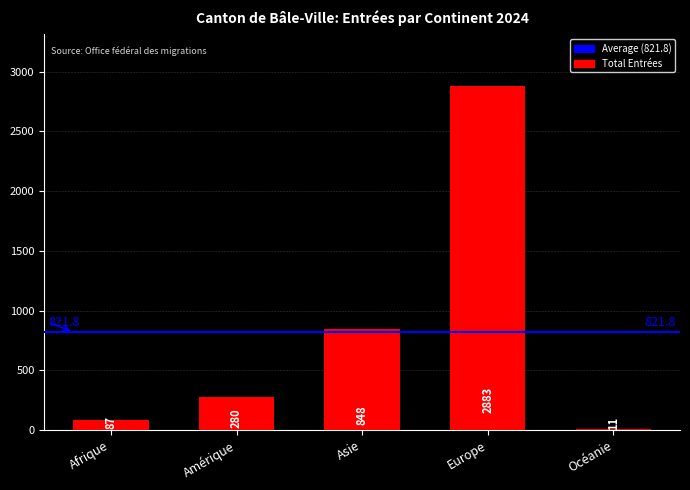

What is the difference between the values at Océanie and Amérique?

269